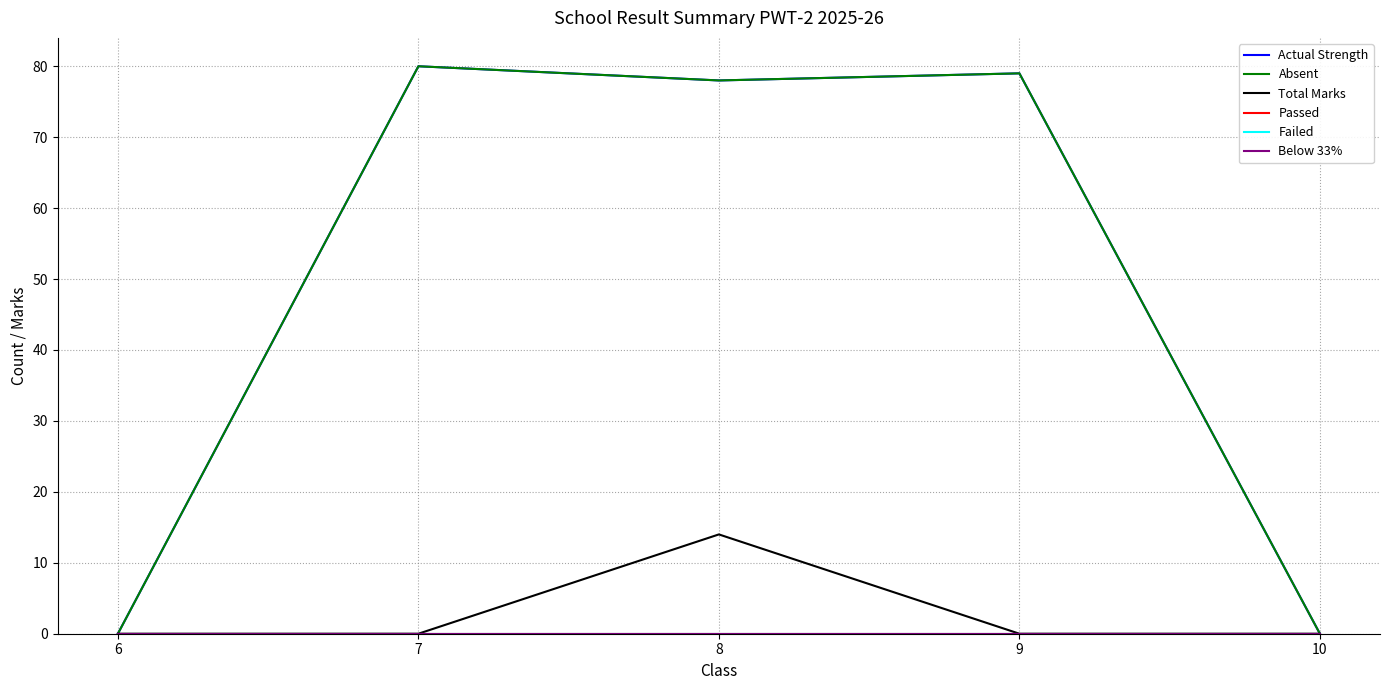

Does the chart have visible grid lines?

Yes